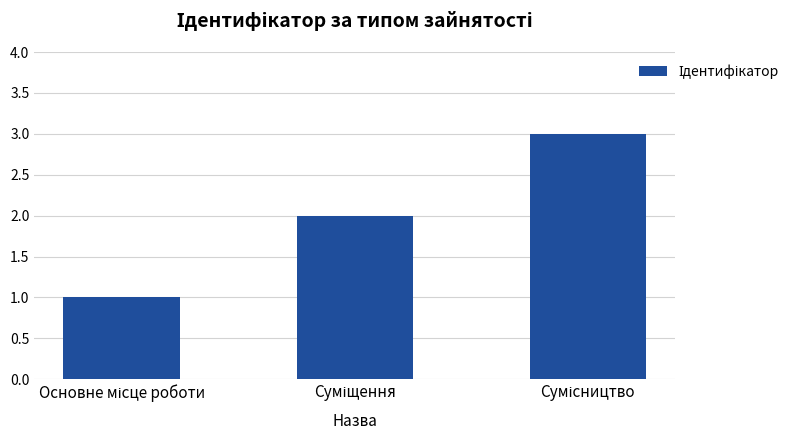

What is the sum of all values?

6